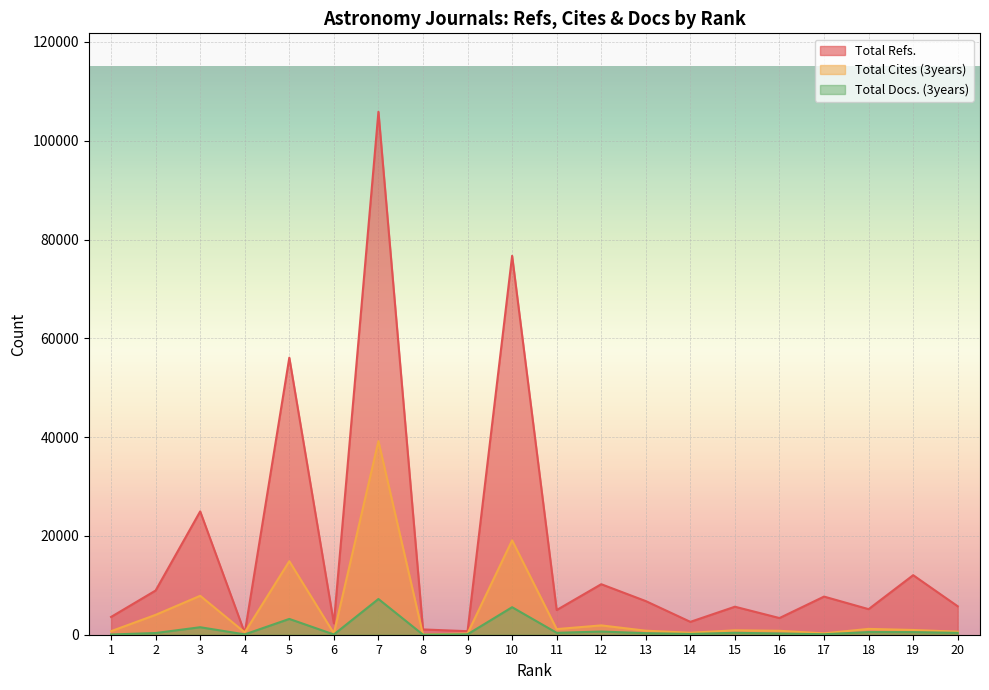

List the labels in order of Total Refs. value, smallest first.

4, 9, 8, 6, 14, 16, 1, 11, 18, 15, 20, 13, 17, 2, 12, 19, 3, 5, 10, 7